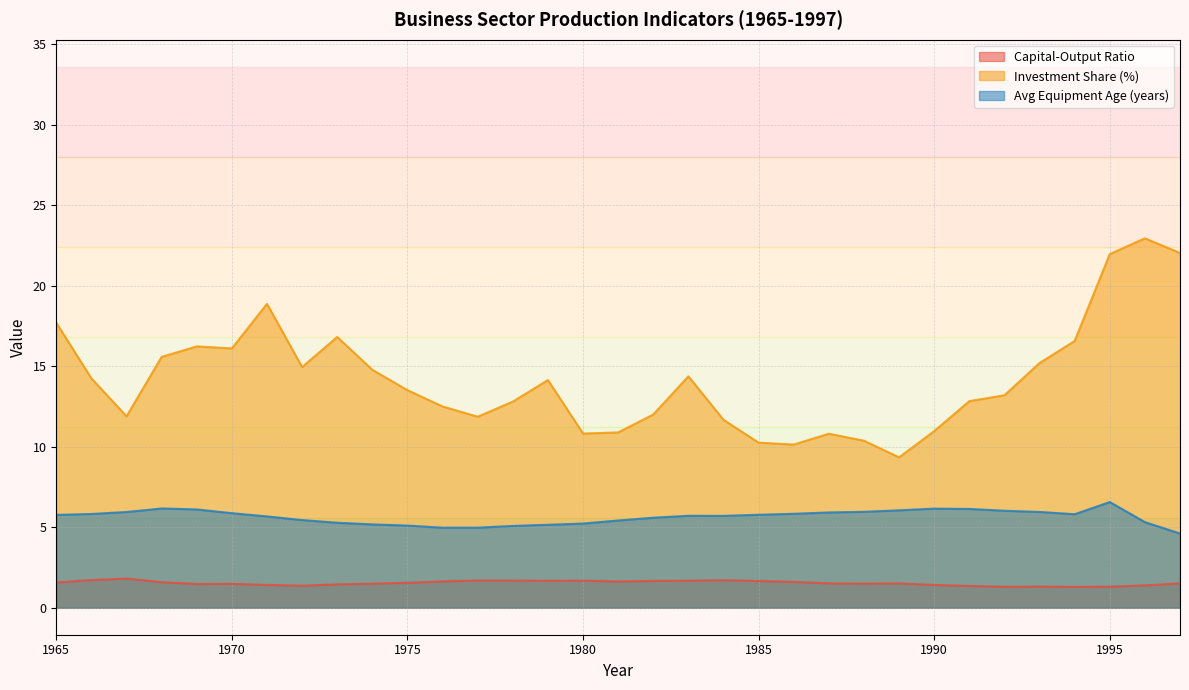

True or false: Avg Equipment Age (years) has a value of 5.4 at 1972.

True